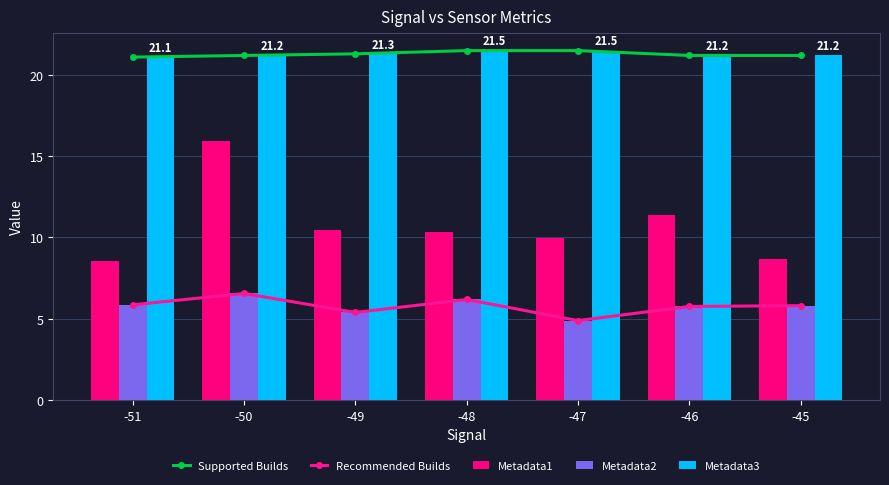

What is the difference between the second highest and minimum values in the Metadata3 series?

0.4